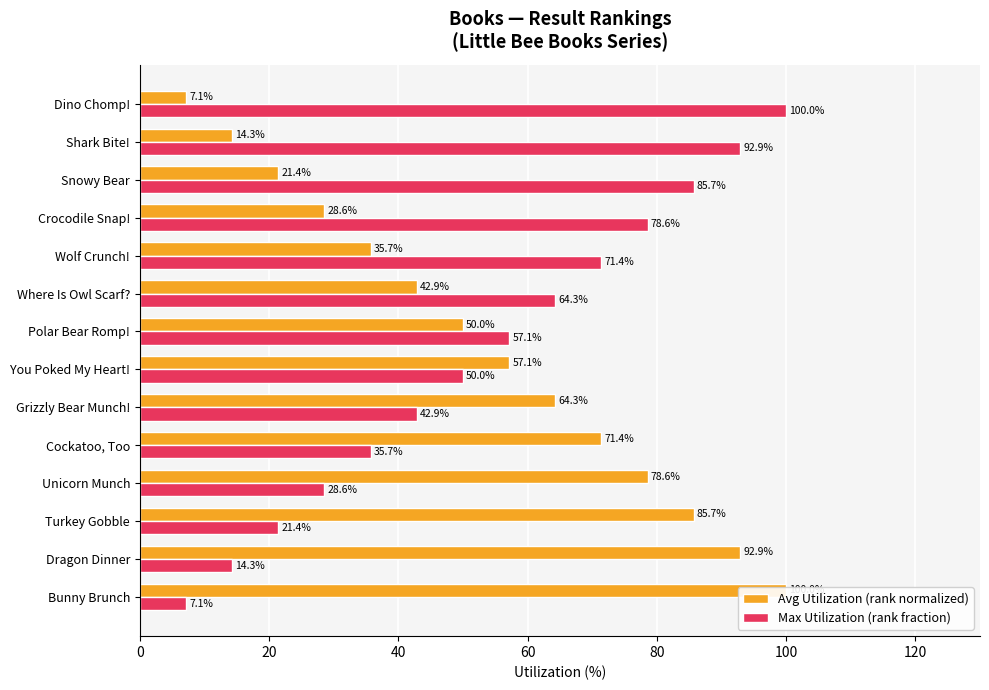

Which series has the largest total across all categories?

Avg Utilization (rank normalized)